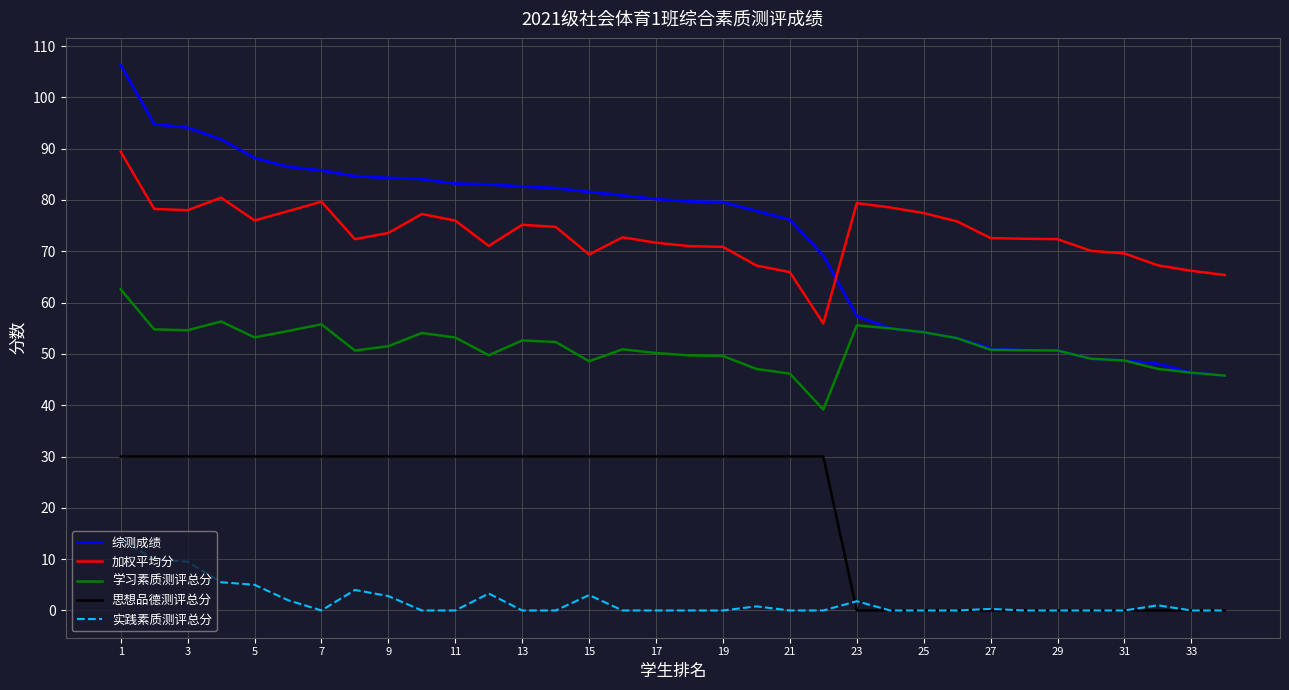

In 加权平均分, how many points are lower than both neighbors (excluding endpoints)?

6